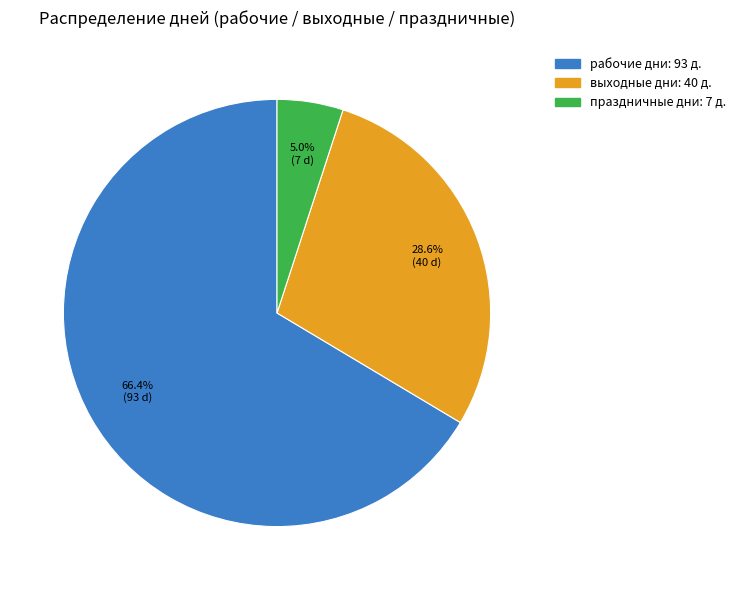

What is the smallest slice in the pie chart?

праздничные дни